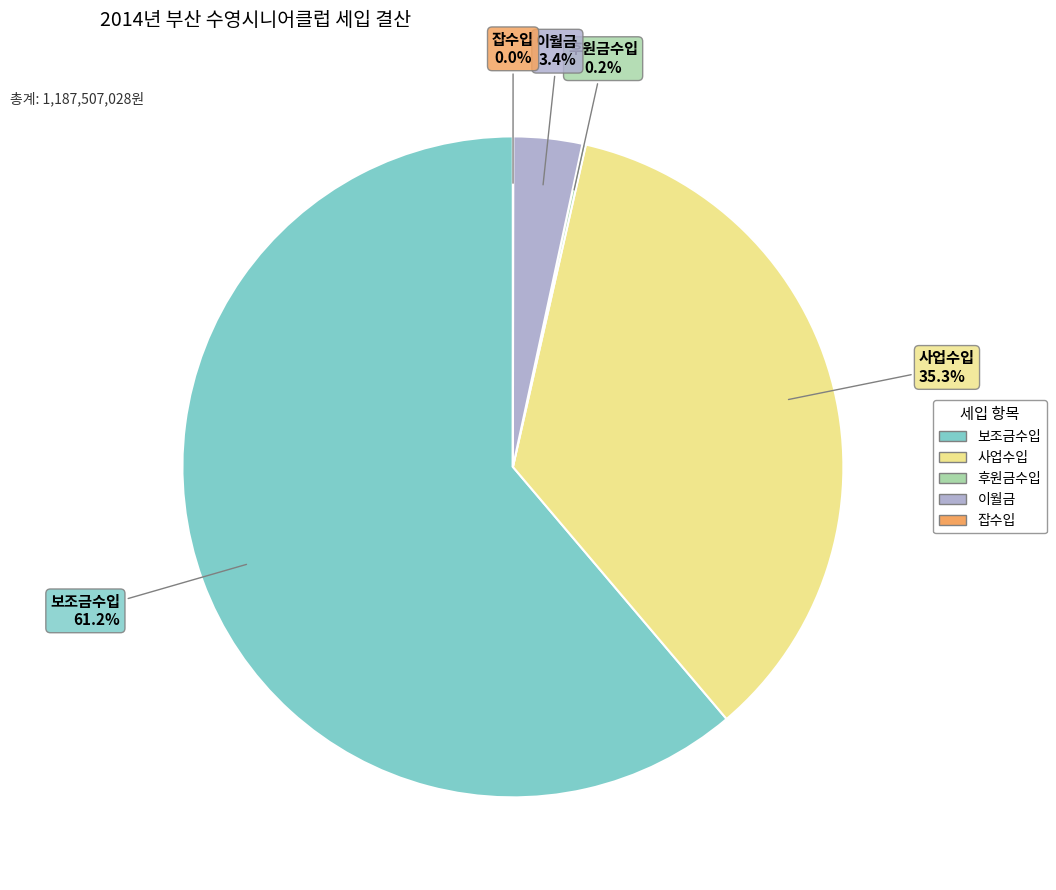

True or false: 사업수입 accounts for 23% of the total.

False